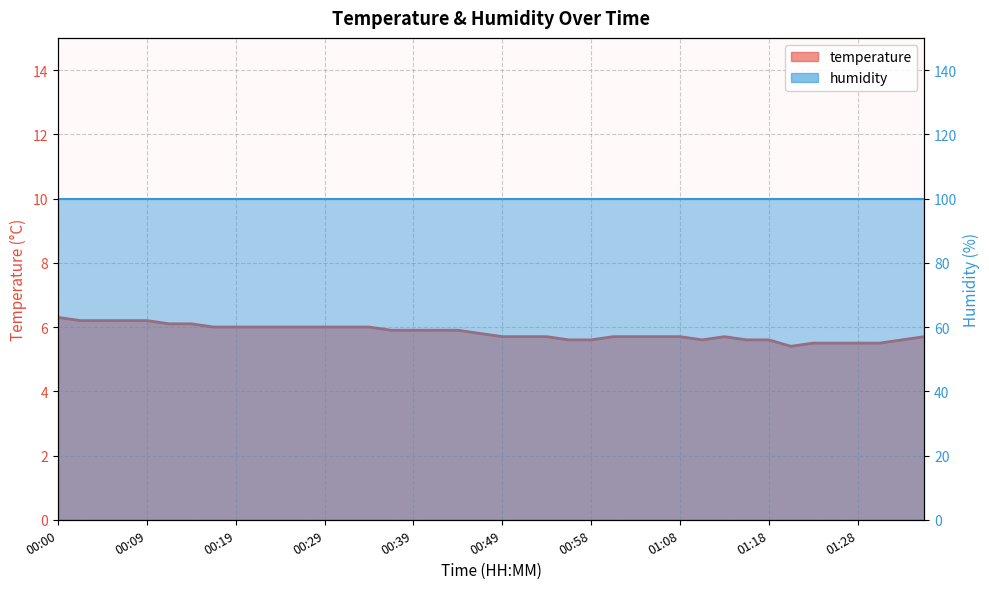

How many points are higher than both their immediate neighbors (excluding endpoints)?

1